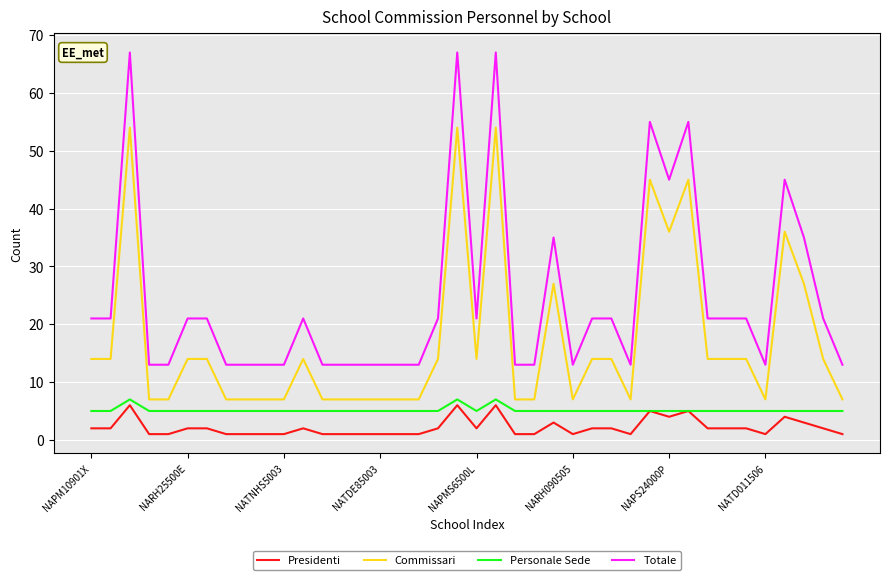

List the series in order of their peak value, highest first.

Totale, Commissari, Personale Sede, Presidenti